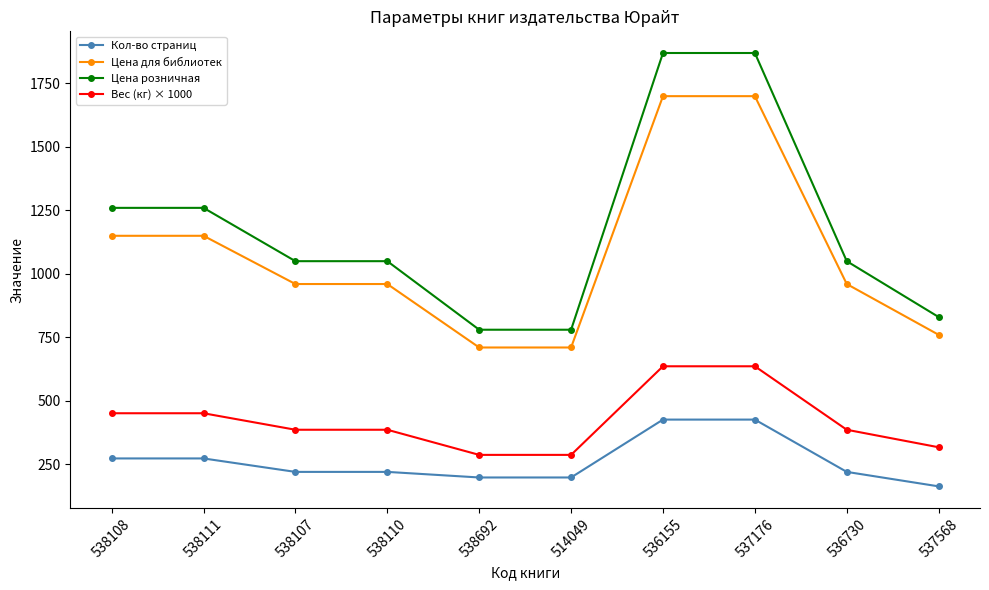

What is the sum of all Кол-во страниц values?

2607